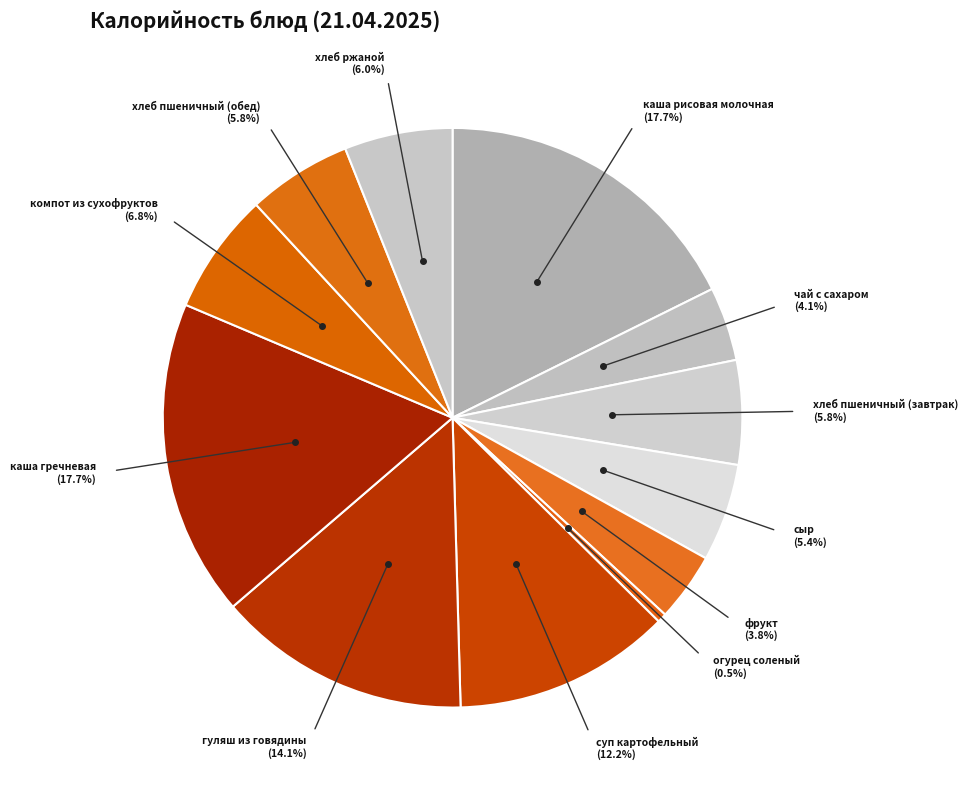

Between чай с сахаром and каша рисовая молочная, which is larger?

каша рисовая молочная